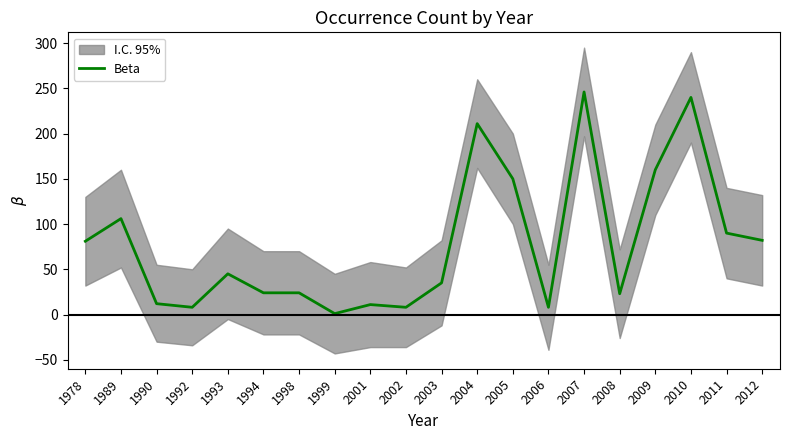

True or false: there are more than 0 points higher than both neighbors.

True